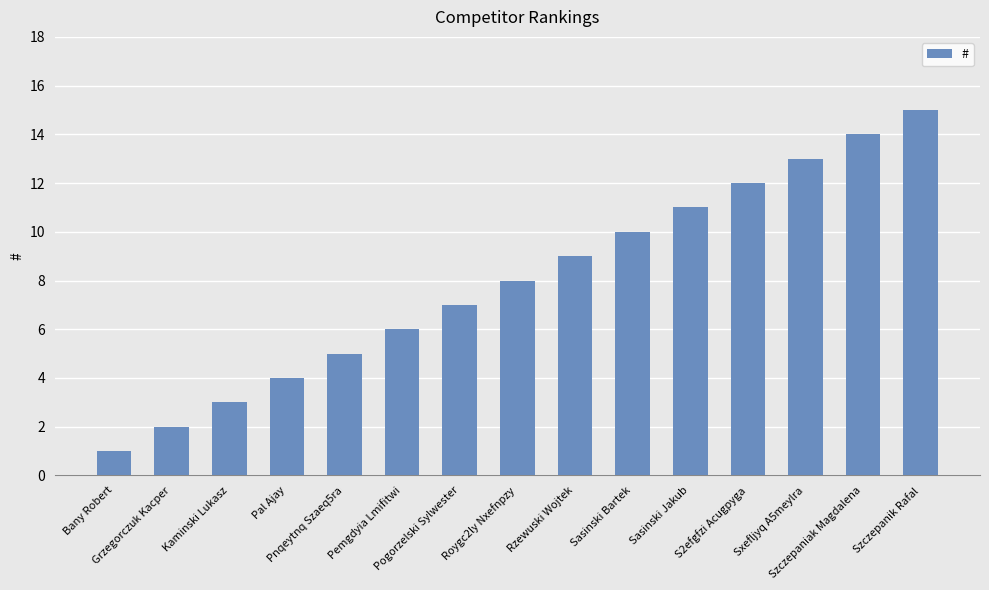

What is the change in value from Roygc2ly Nxefnpzy to Sasinski Bartek?

+2